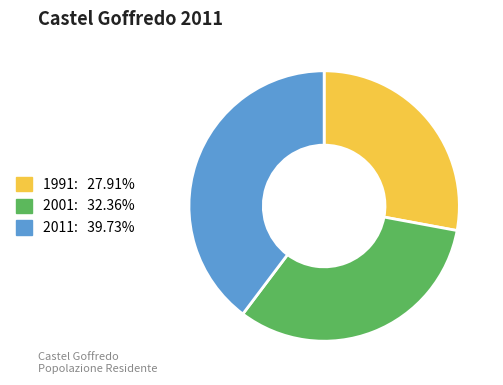

Do 1991 and 2001 together represent more than half of the pie?

Yes